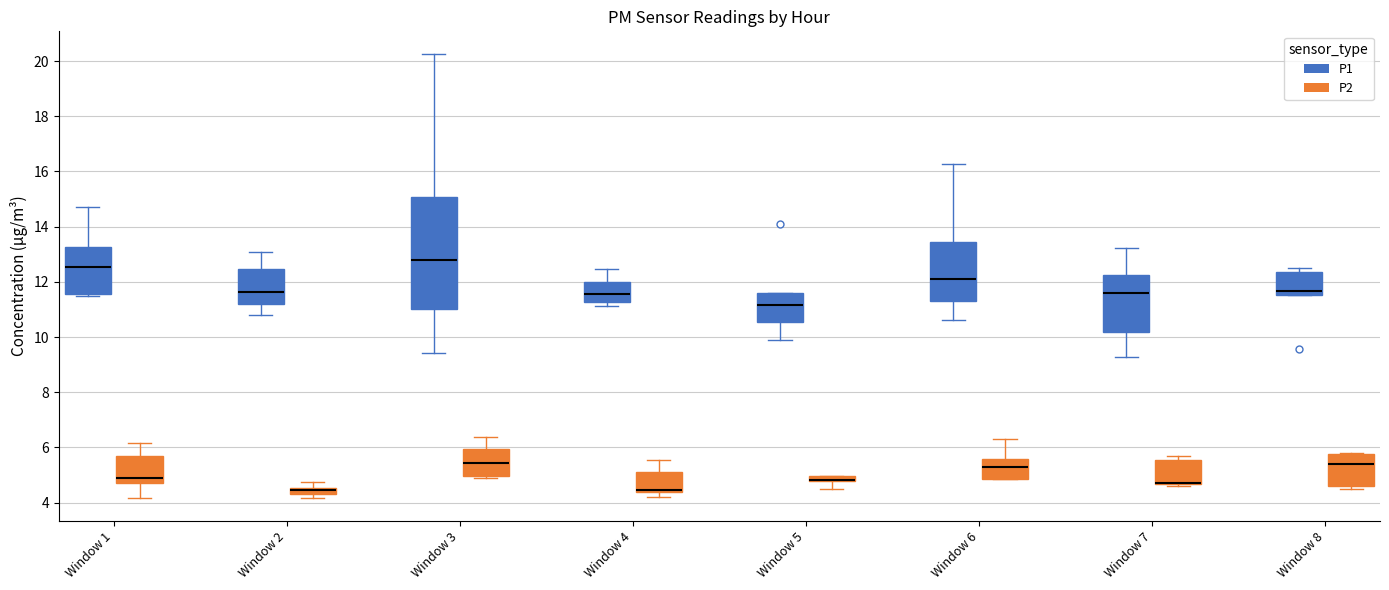

Where is the lower edge of the box for Window 8 (P2) on the y-axis? The values are not printed on the chart, so give them approximately, as read against the axis.

4.6